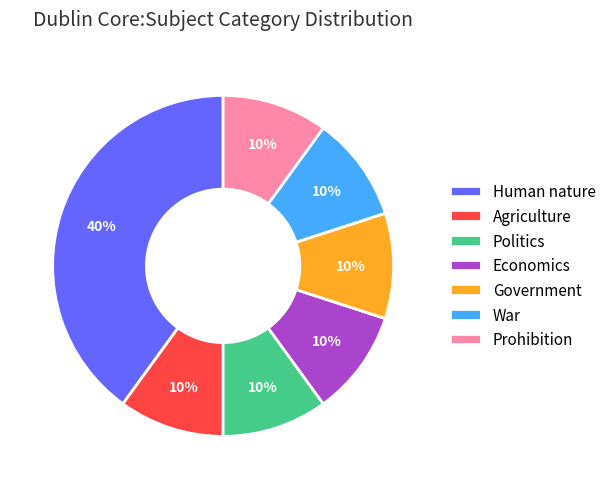

Which slice is the largest?

Human nature